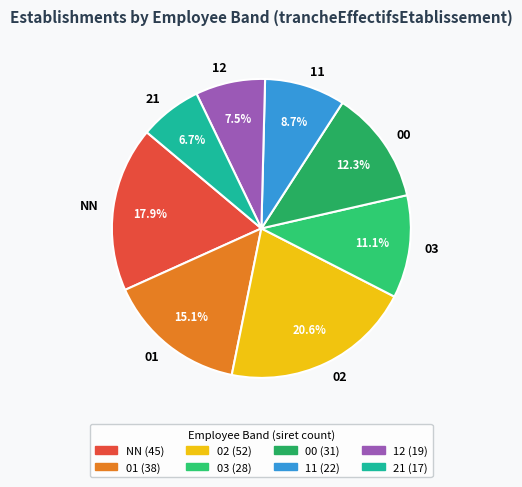

Rank the categories by value from lowest to highest.

21, 12, 11, 03, 00, 01, NN, 02